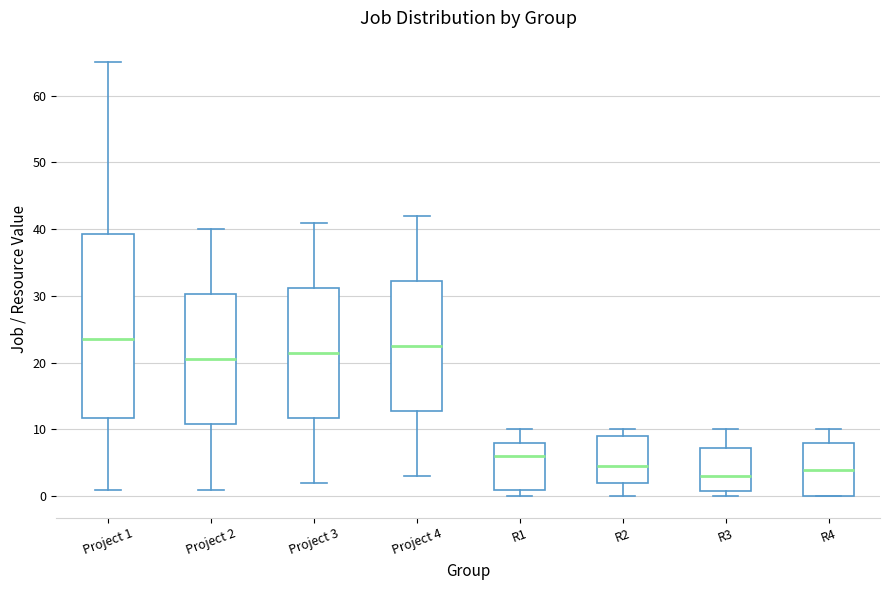

Which box's median line is the lowest?

R3